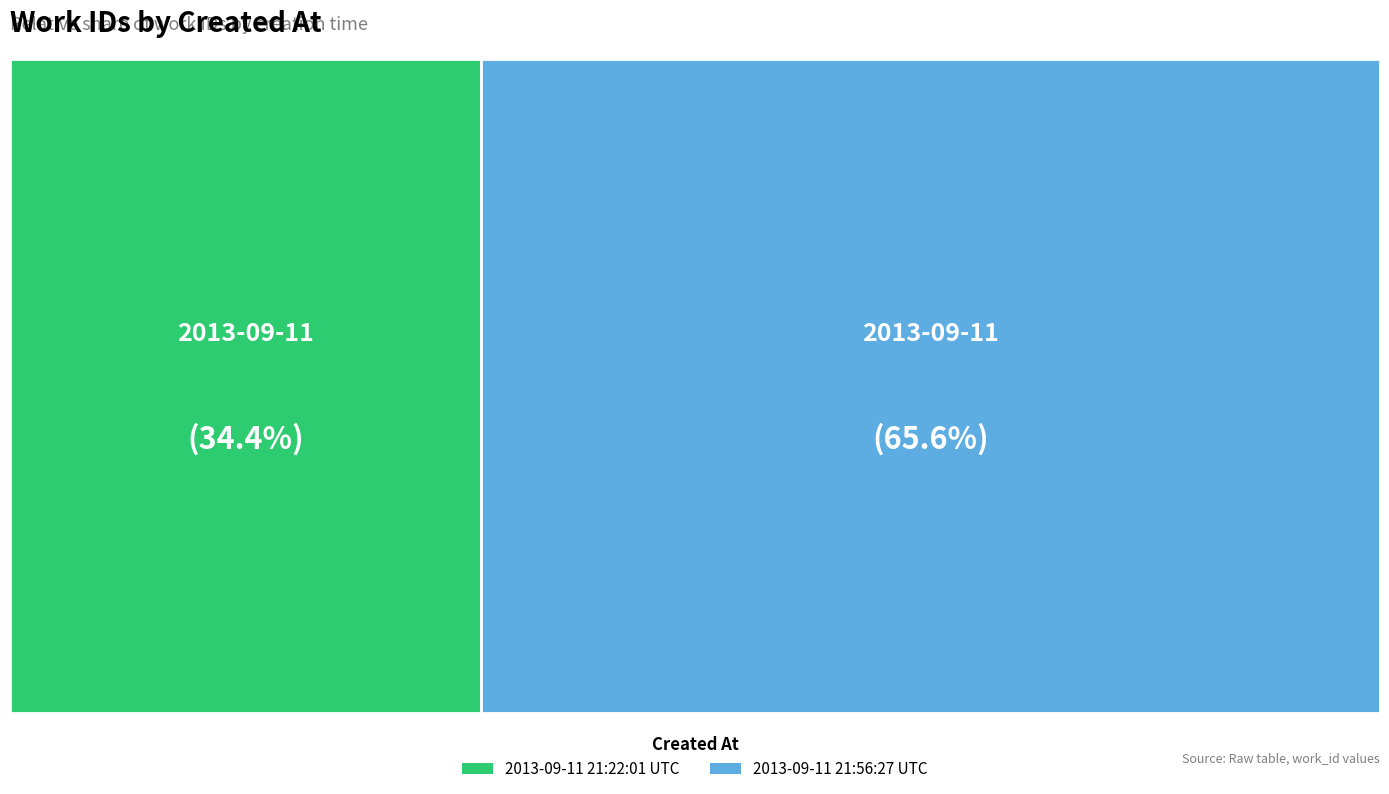

Is there any slice that represents more than half of the pie?

Yes